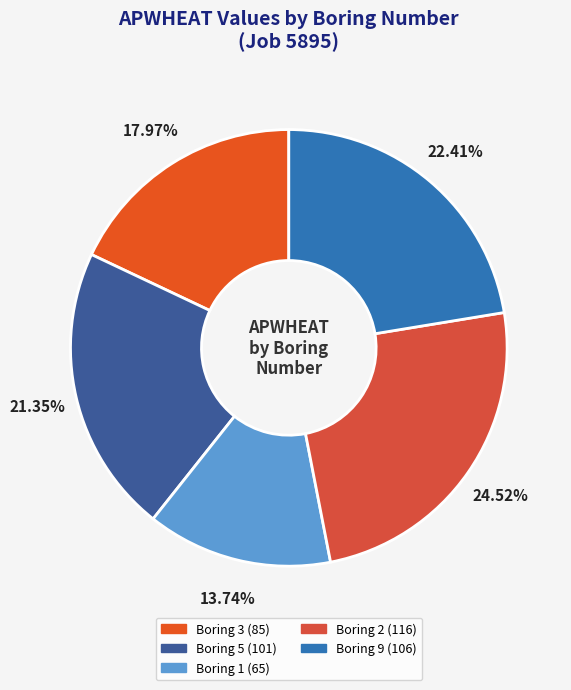

How many slices are in this pie chart?

5